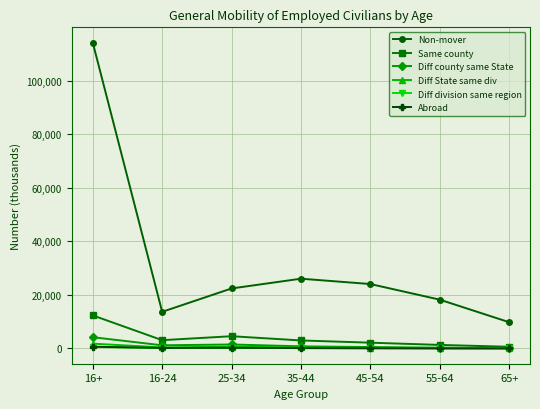

What is the label of the 5th point from the right?

25-34